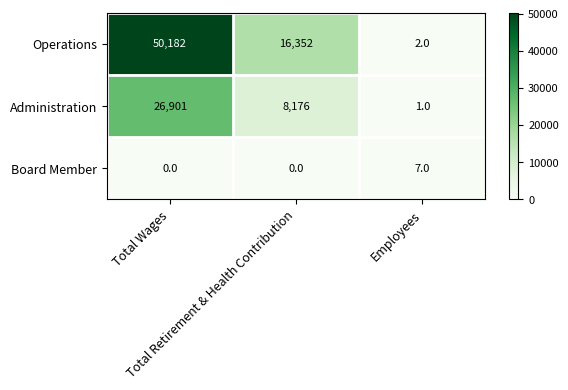

How many data points does each series have?

3